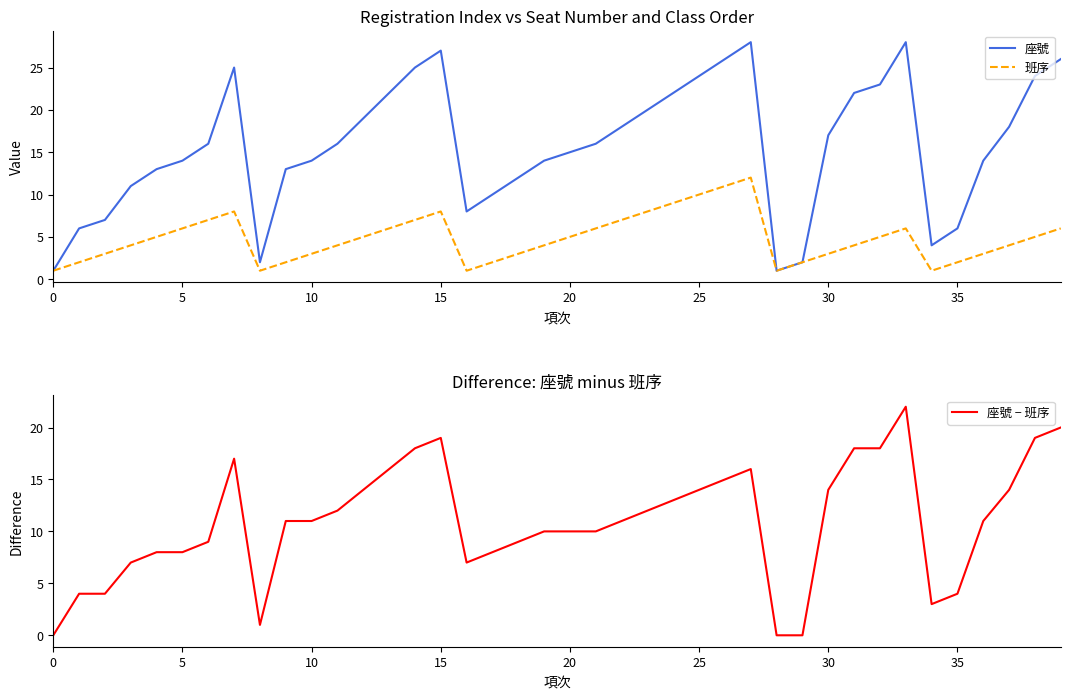

Count the number of data series in this chart.

3